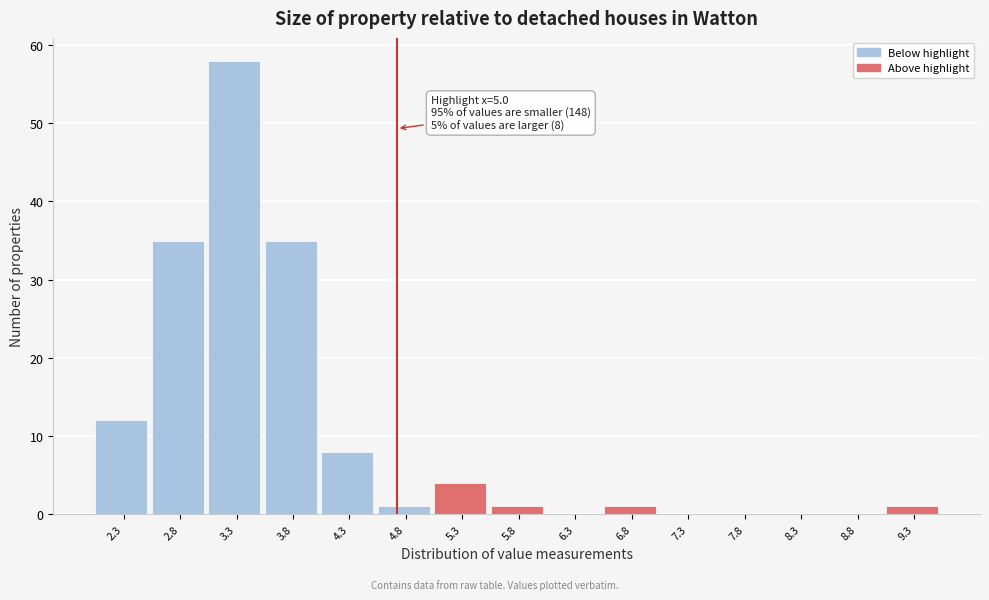

Reading right to left, transcribe all the data shown in this chart.

9.3=1	8.8=0	8.3=0	7.8=0	7.3=0	6.8=1	6.3=0	5.8=1	5.3=4	4.8=1	4.3=8	3.8=35	3.3=58	2.8=35	2.3=12